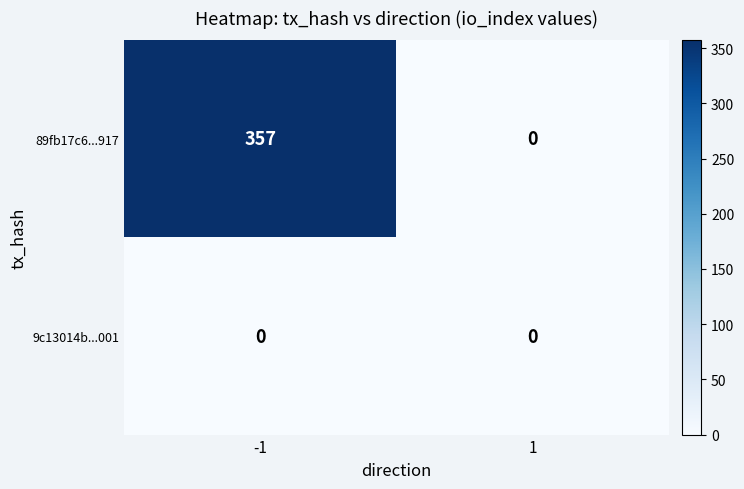

Rank the categories by 89fb17c6...917 value from lowest to highest.

1, -1